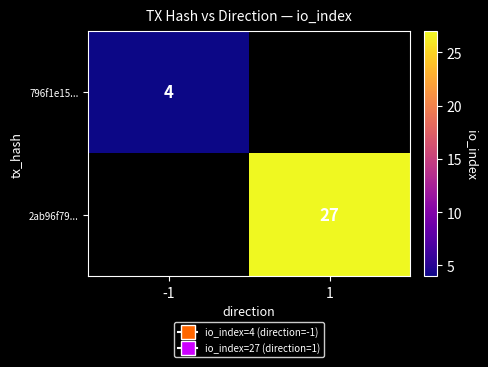

True or false: 796f1e15... has a value of 5 at -1.

False